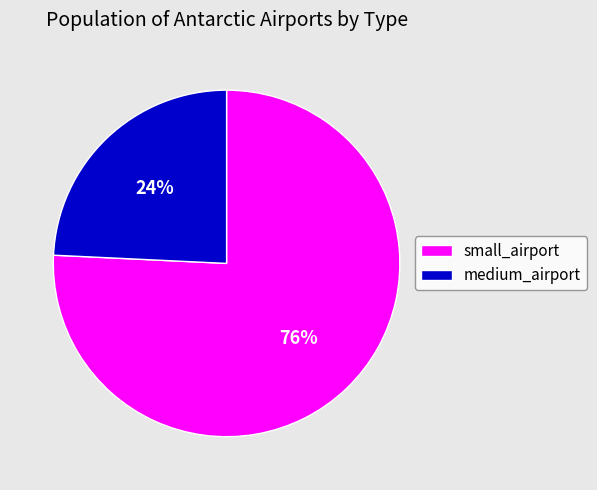

Rank the categories by value from lowest to highest.

medium_airport, small_airport